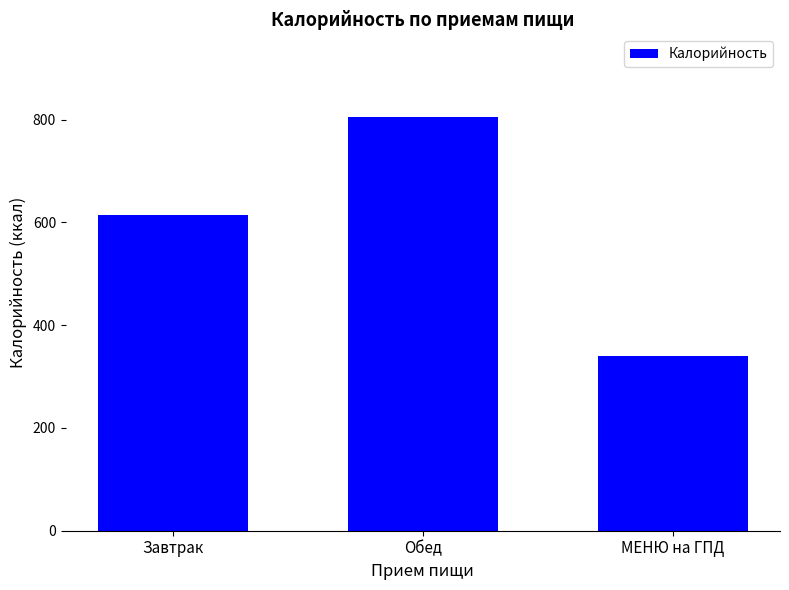

Which category has the highest value across all series?

Обед